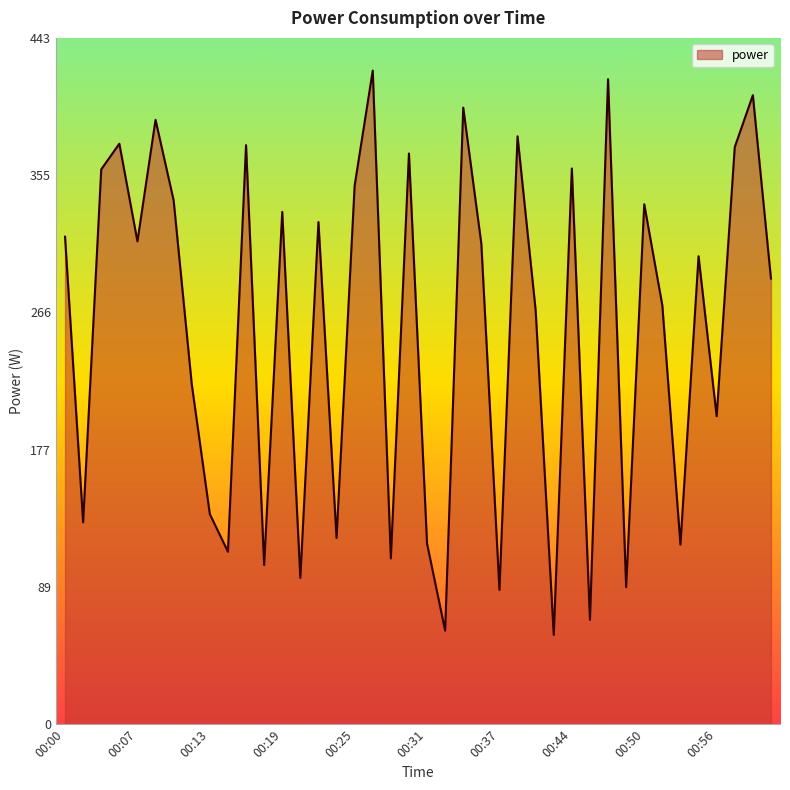

What is the sum of all values?

10181.4